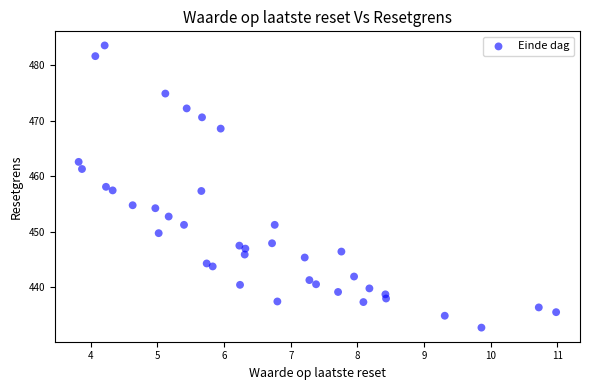

What is the range of Y values (max minus min)?

50.8